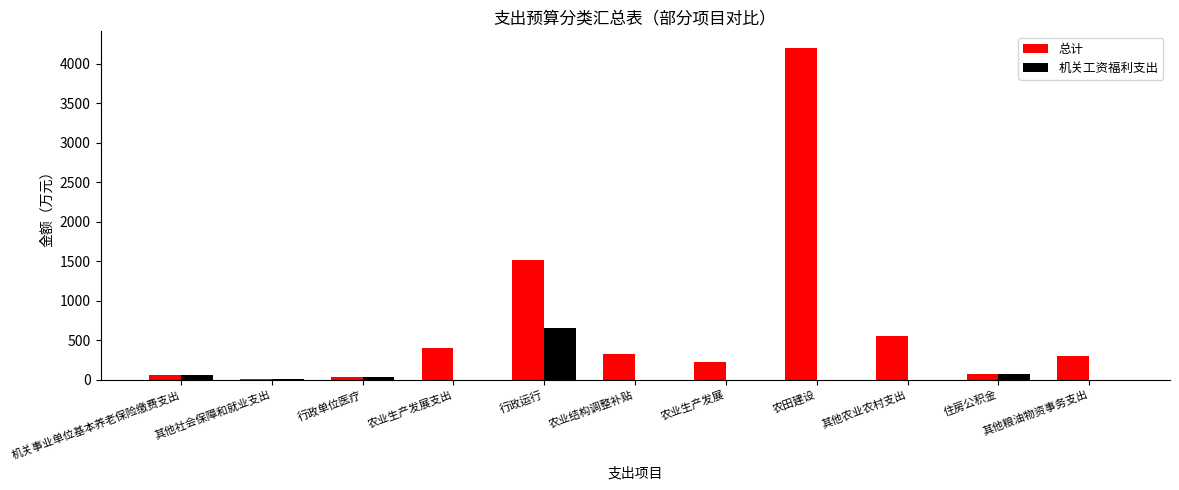

Which series has the largest total across all categories?

总计